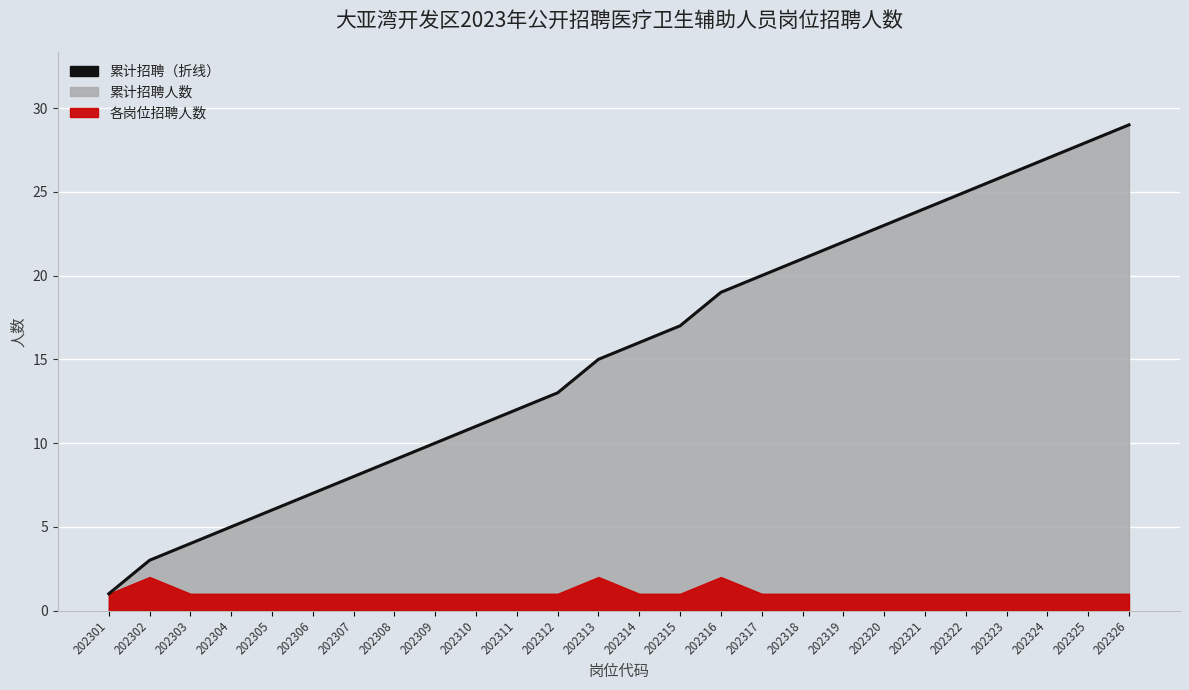

What is the change in value from 202311 to 202324?

+15